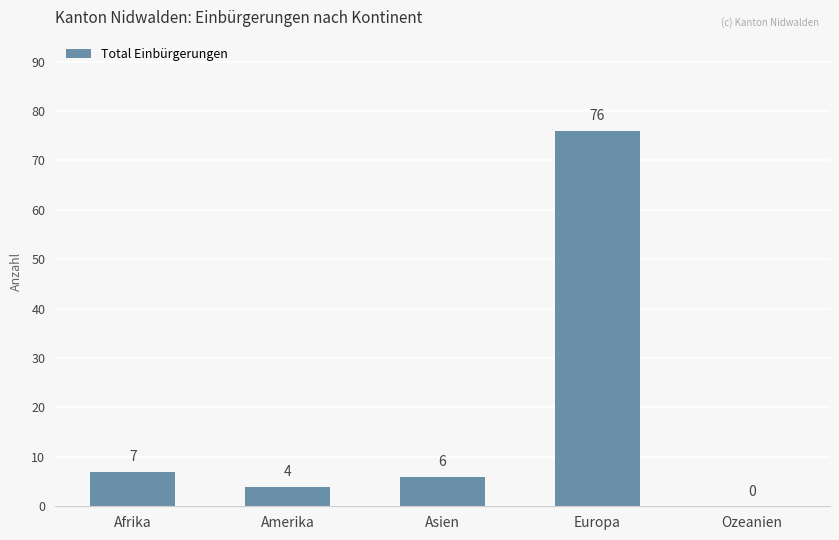

Reading left to right, extract all data points from this chart.

Afrika=7	Amerika=4	Asien=6	Europa=76	Ozeanien=0